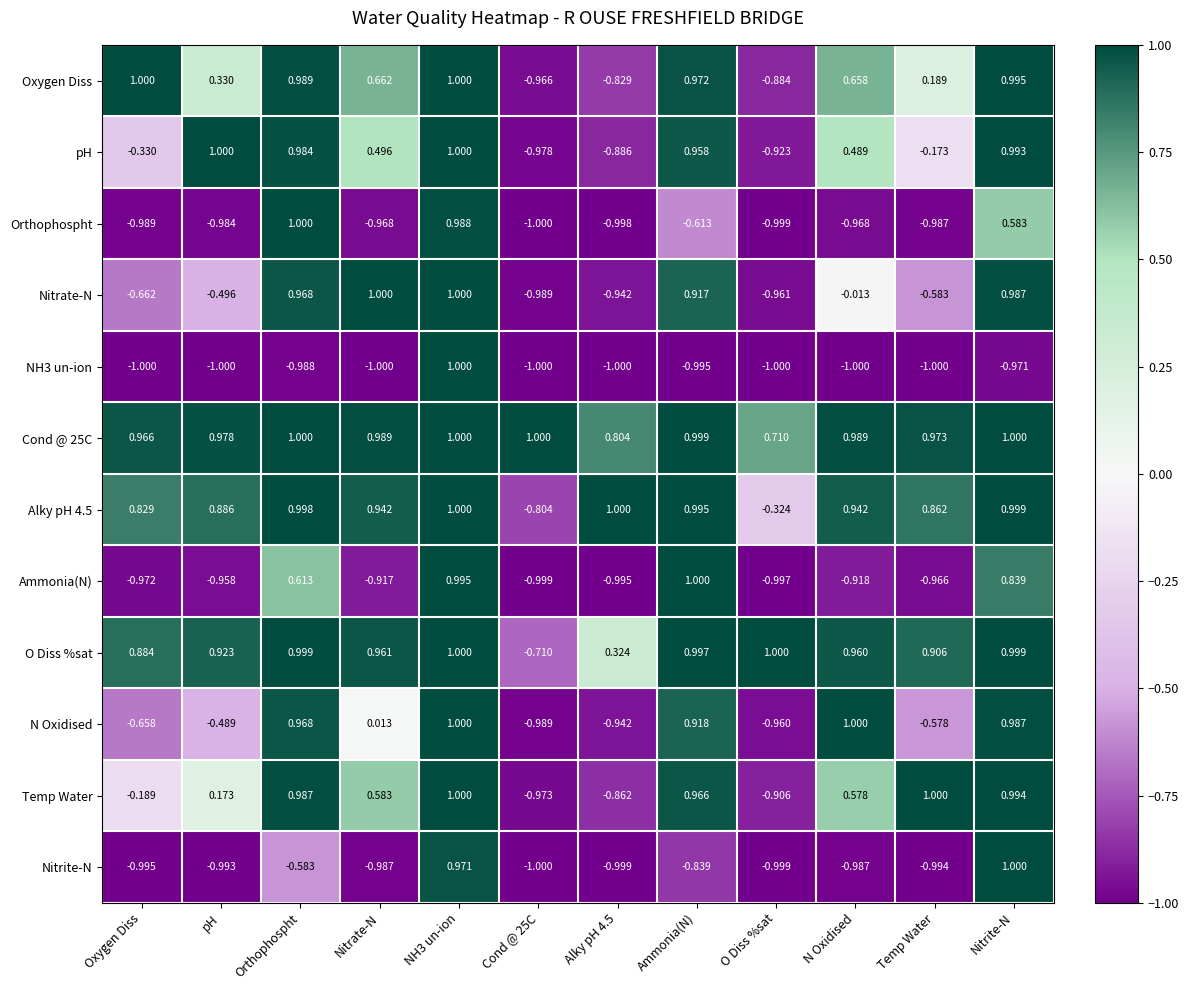

What is the total value across all series at NH3 un-ion?

12.0